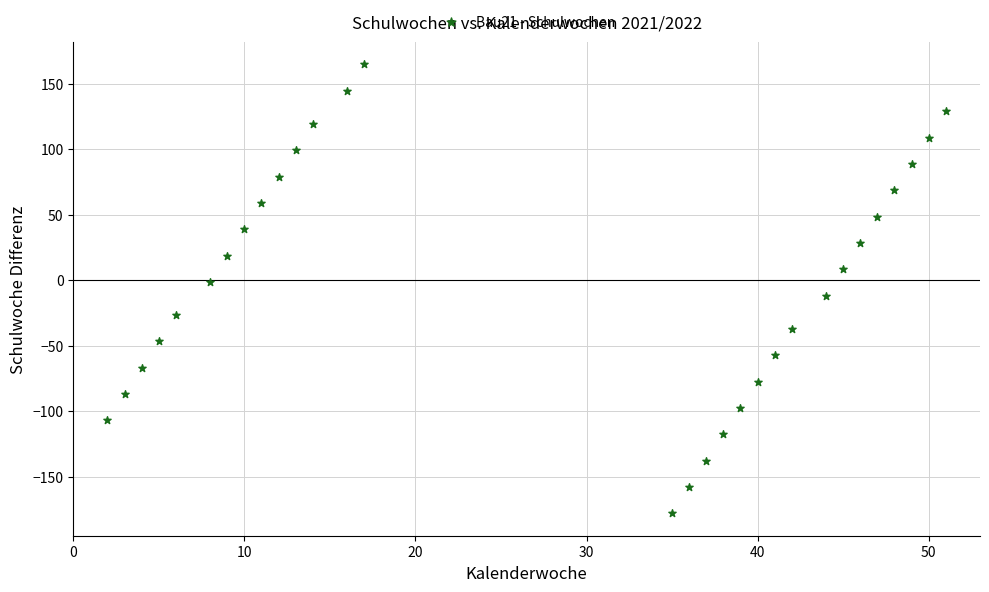

What is the range of X values (max minus min)?

49.0